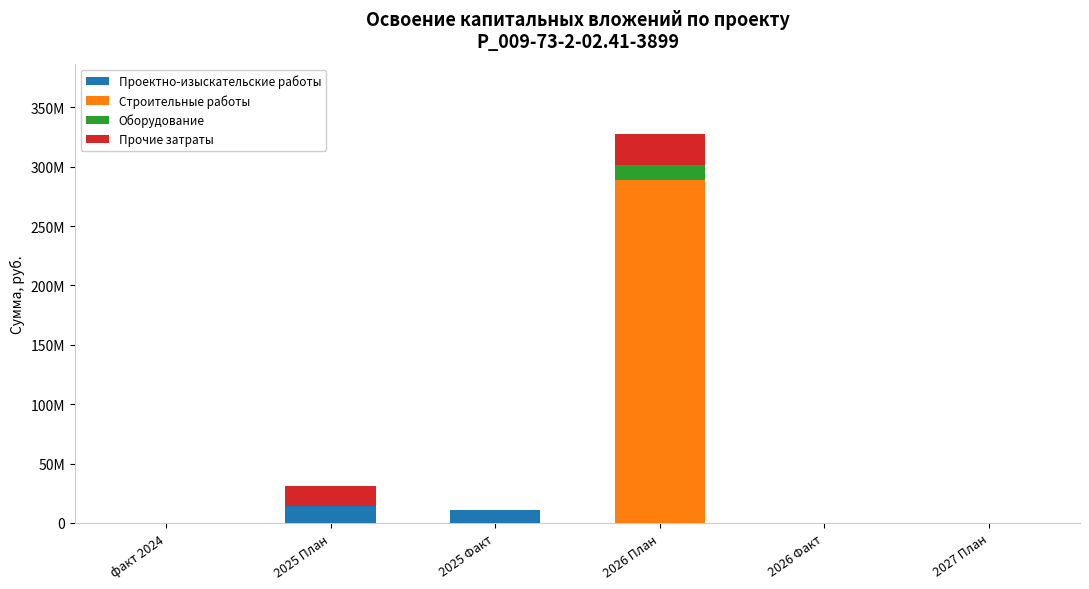

What is the difference between the maximum and second lowest values in the Проектно-изыскательские работы series?

13997424